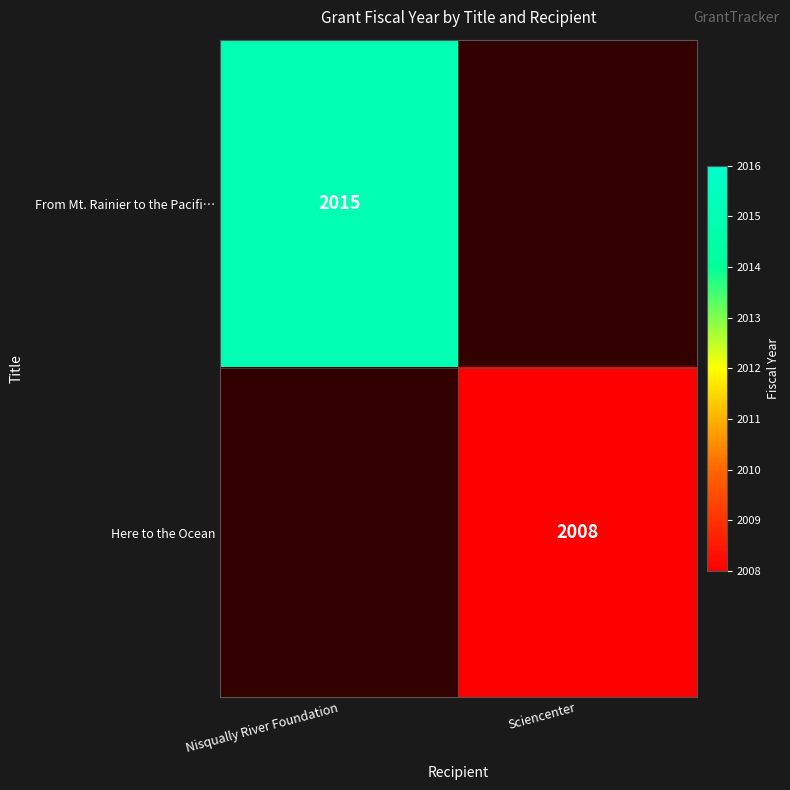

Which category has the highest value across all series?

Nisqually River Foundation